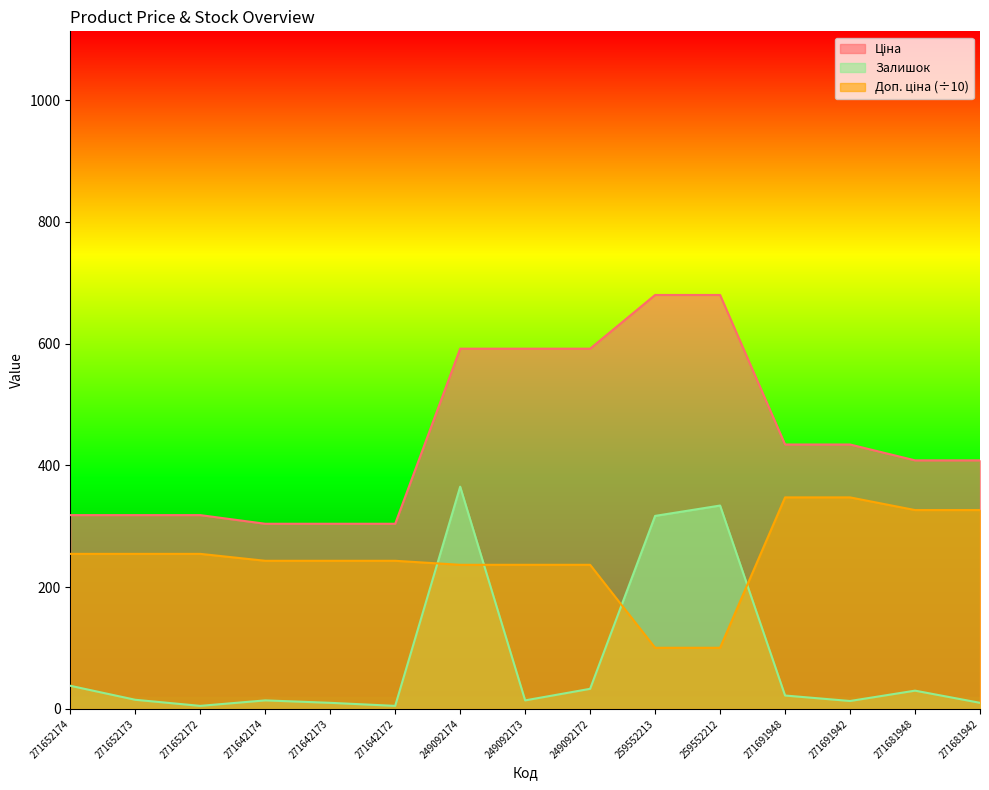

What is the minimum value for Залишок?

5.0